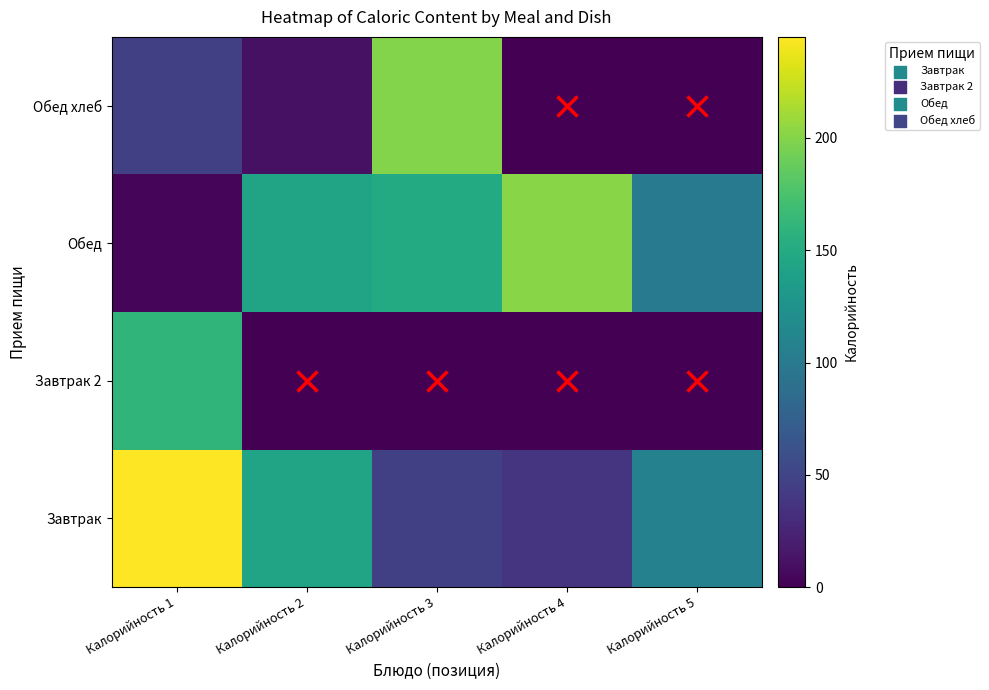

Which category has the lowest value across all series?

Калорийность 2